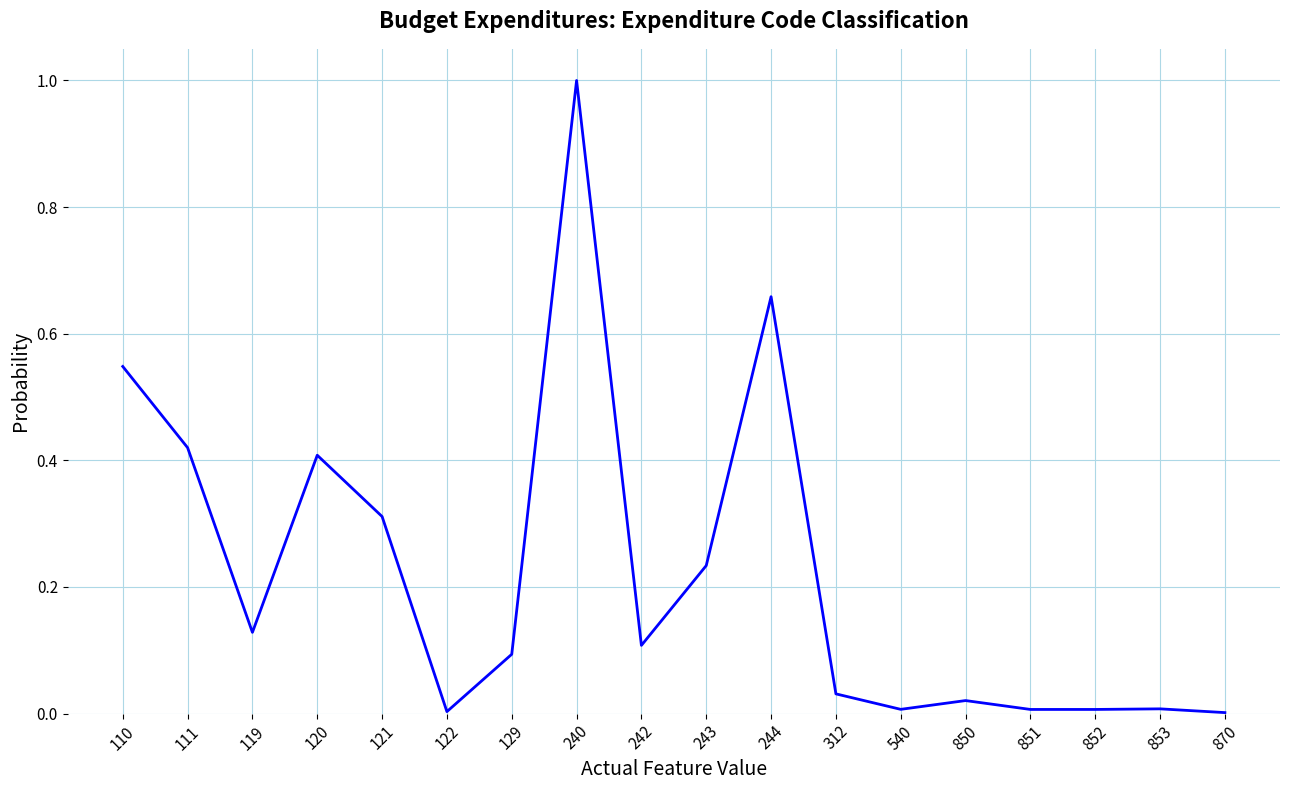

True or false: the data has more than 0 interior local peaks.

True